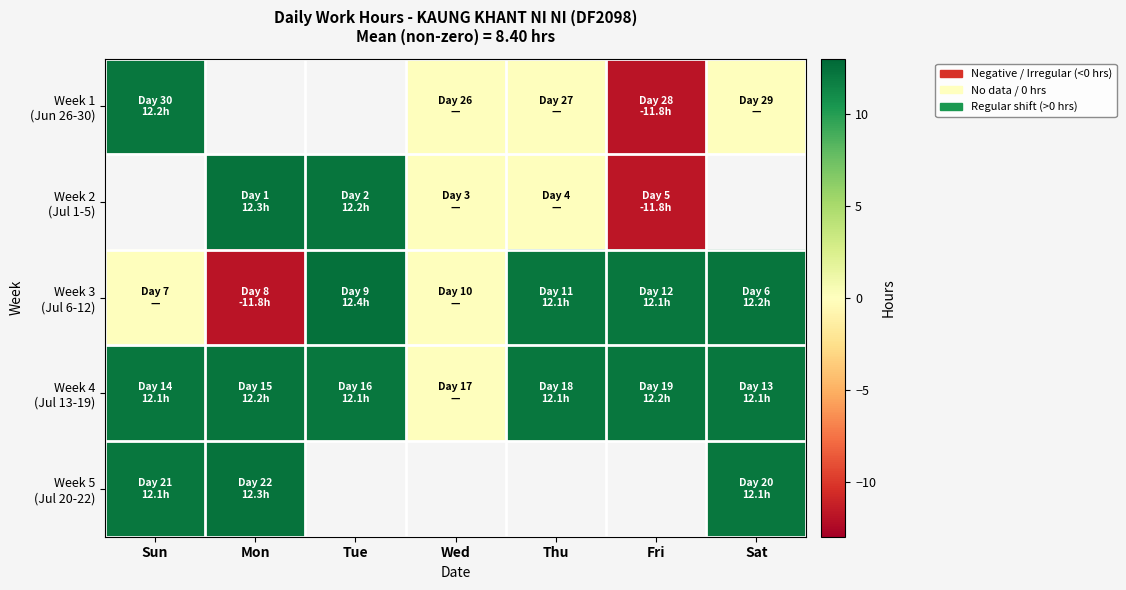

List the series in order of their overall mean, lowest first.

Week 1 (Jun 26-30), Week 2 (Jul 1-5), Week 3 (Jul 6-12), Week 4 (Jul 13-19), Week 5 (Jul 20-22)